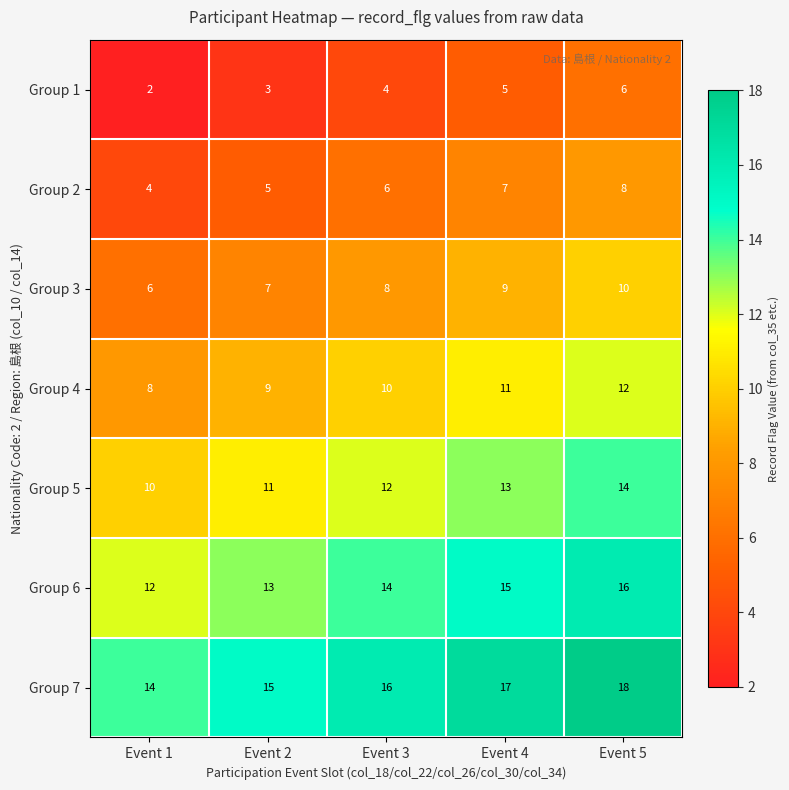

At which category is the sum across all series the highest?

Event 5